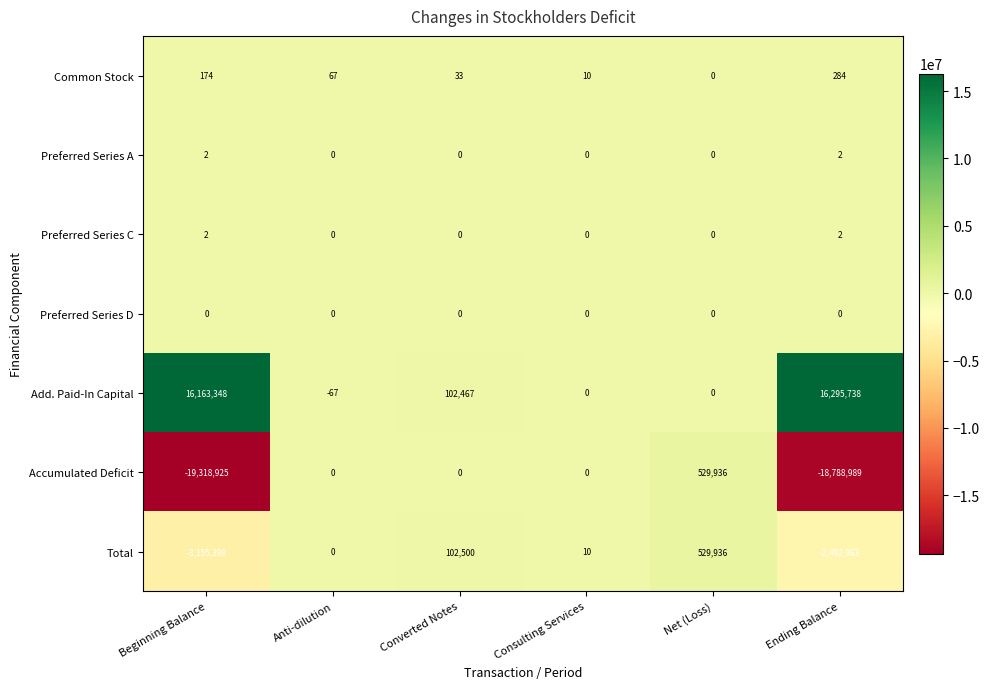

Which series has the largest range (max minus min)?

Accumulated Deficit